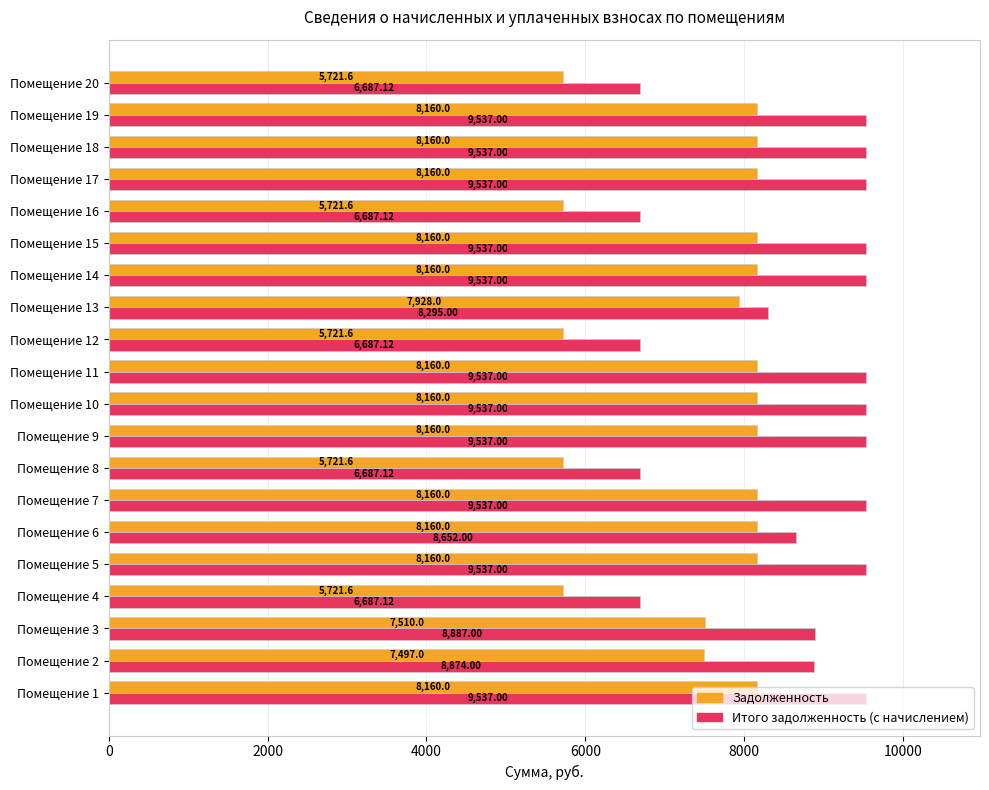

What is the difference between the highest and lowest values at Помещение 6?

492.0